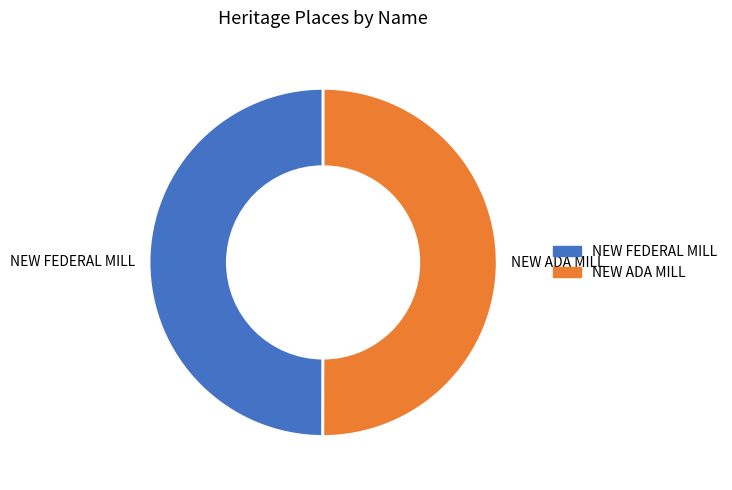

Is it true that NEW ADA MILL is 50% of the pie?

True